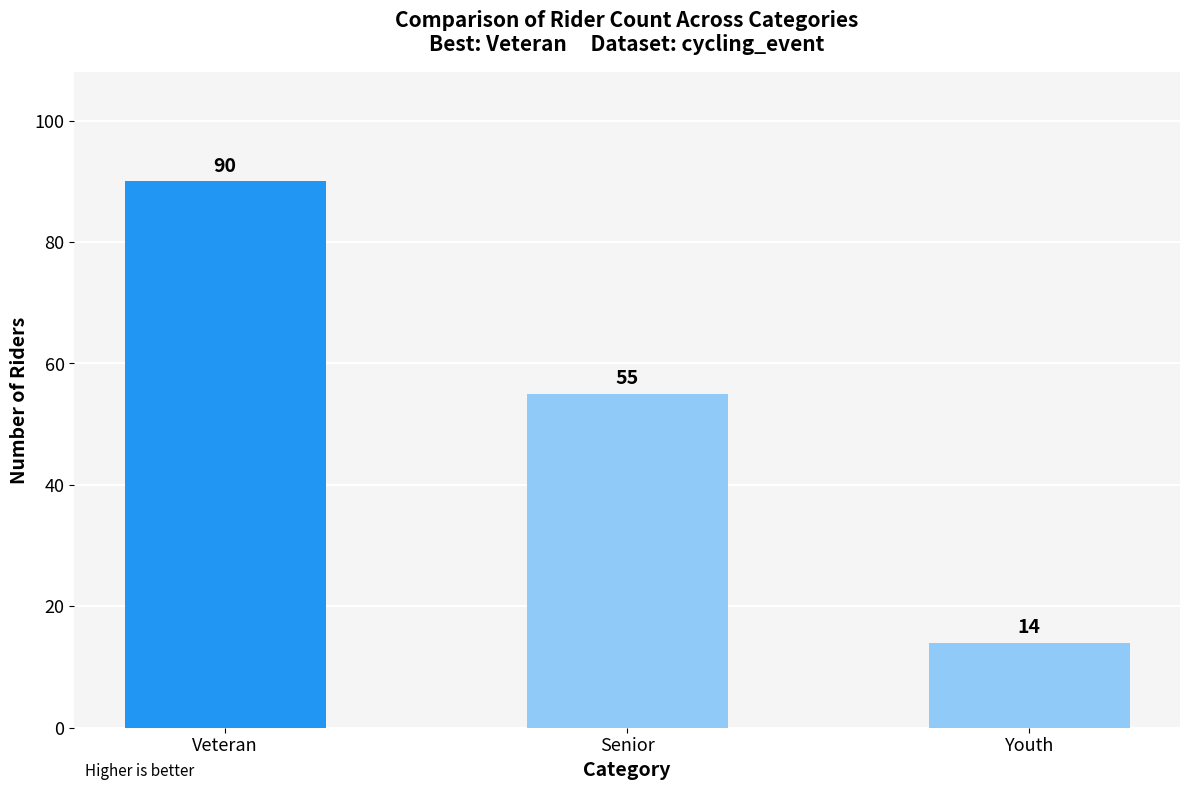

Reading right to left, what are all the values shown in this chart?

14	55	90